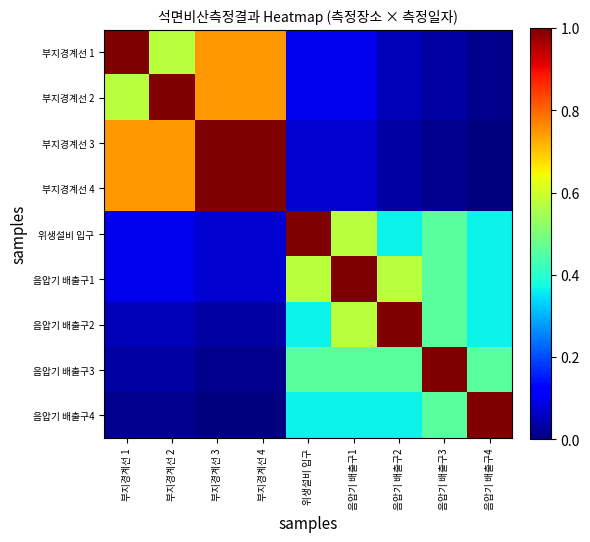

At 음압기 배출구1, list the series in order from largest to smallest.

음압기 배출구1, 위생설비 입구, 음압기 배출구2, 음압기 배출구3, 음압기 배출구4, 부지경계선 1, 부지경계선 2, 부지경계선 3, 부지경계선 4